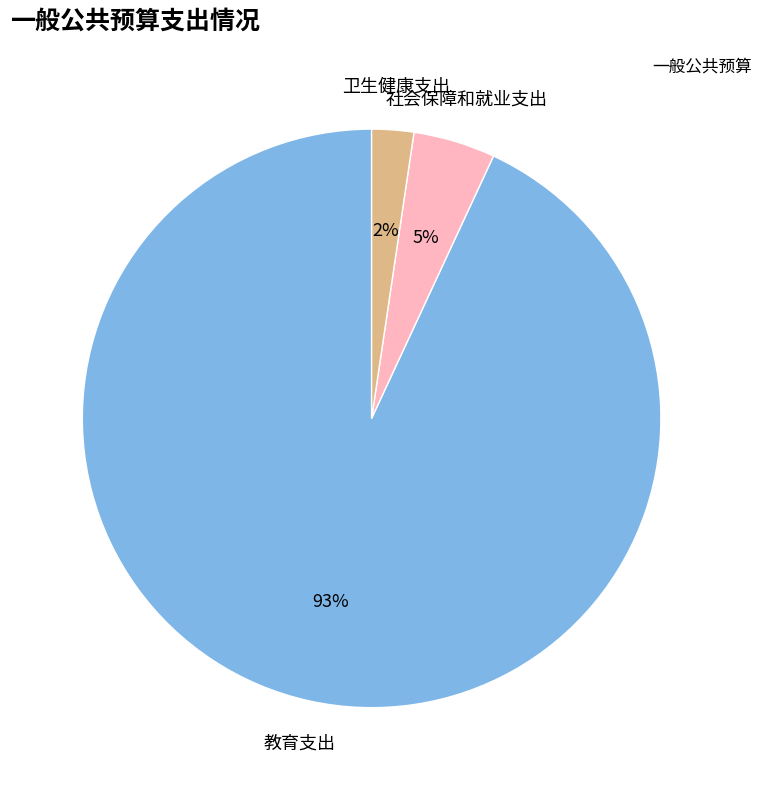

To the nearest percent, what is the average slice percentage?

33%